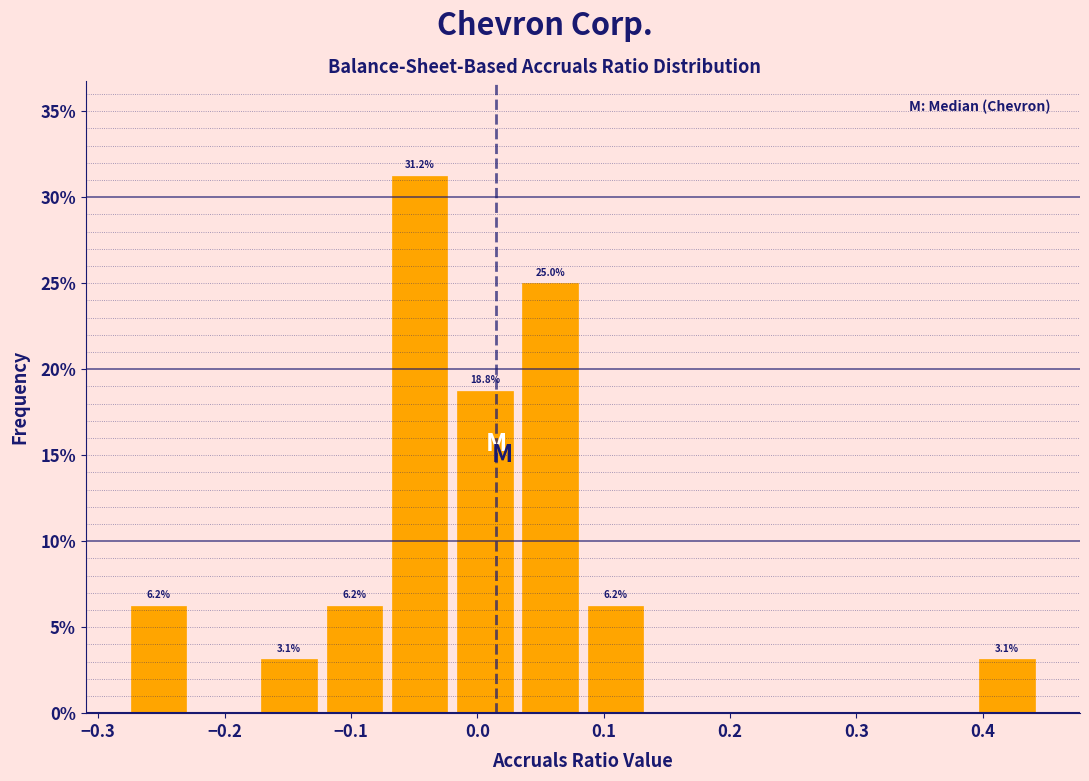

Over which range of the x-axis is the bar tallest?

-0.07 to -0.02